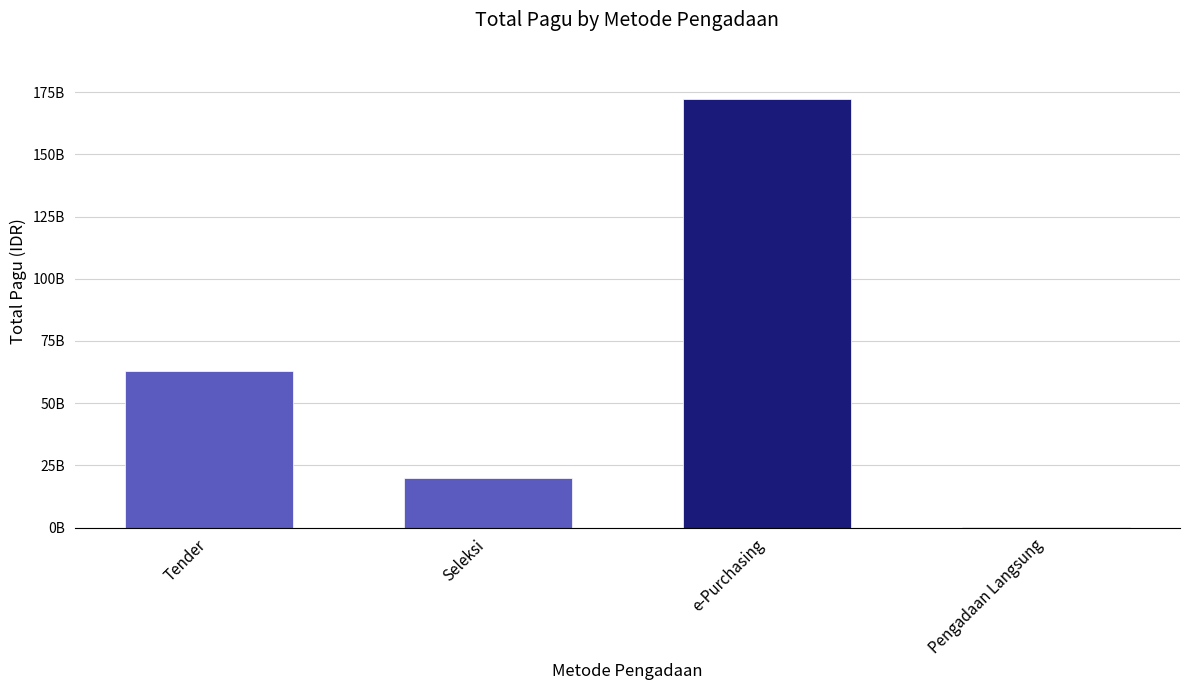

Is it true that the value at Pengadaan Langsung is 114476000?

True